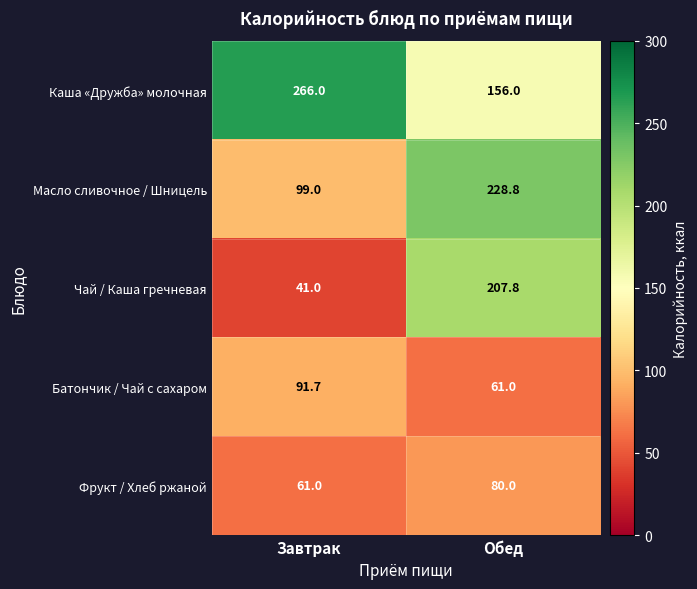

How many data points does each series have?

2